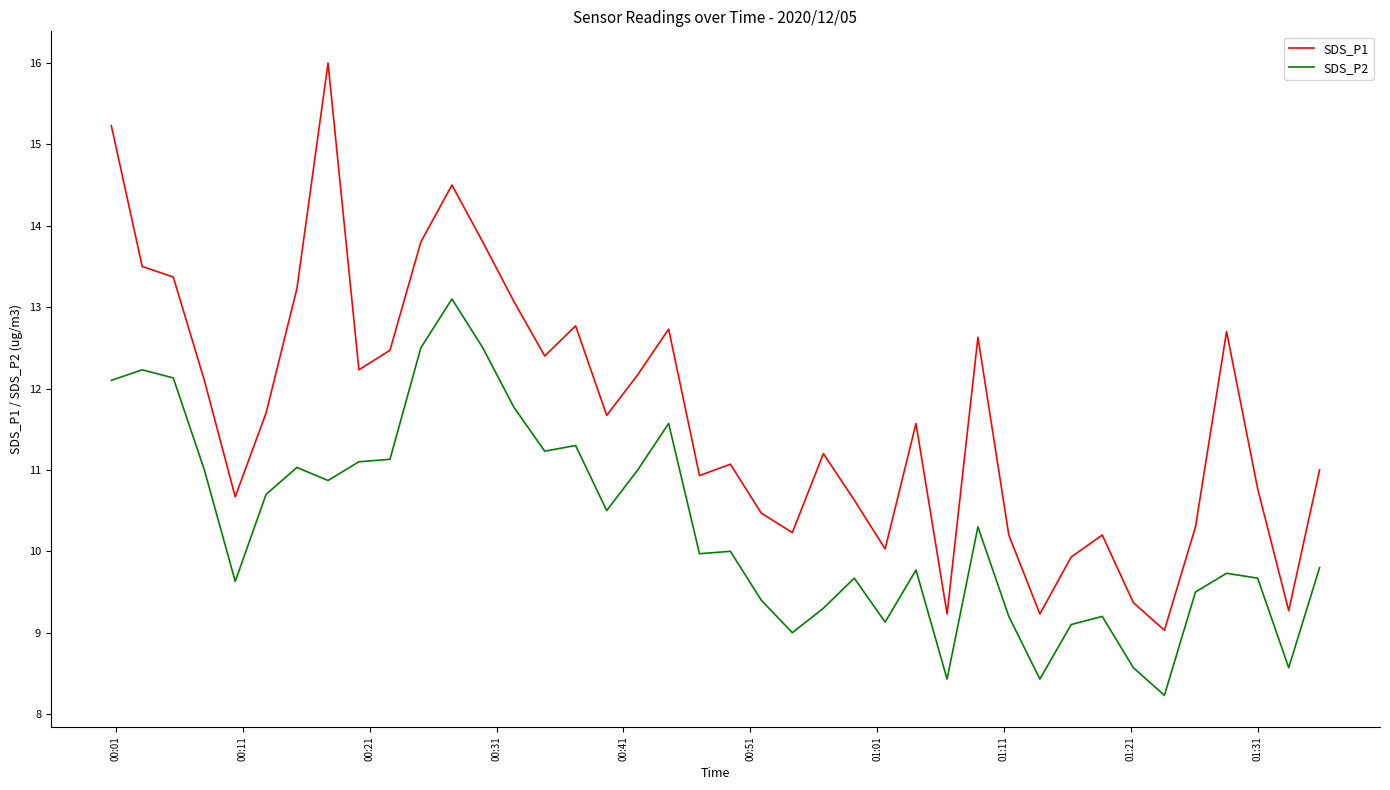

What is the difference between the maximum and minimum values in the SDS_P2 series?

4.9